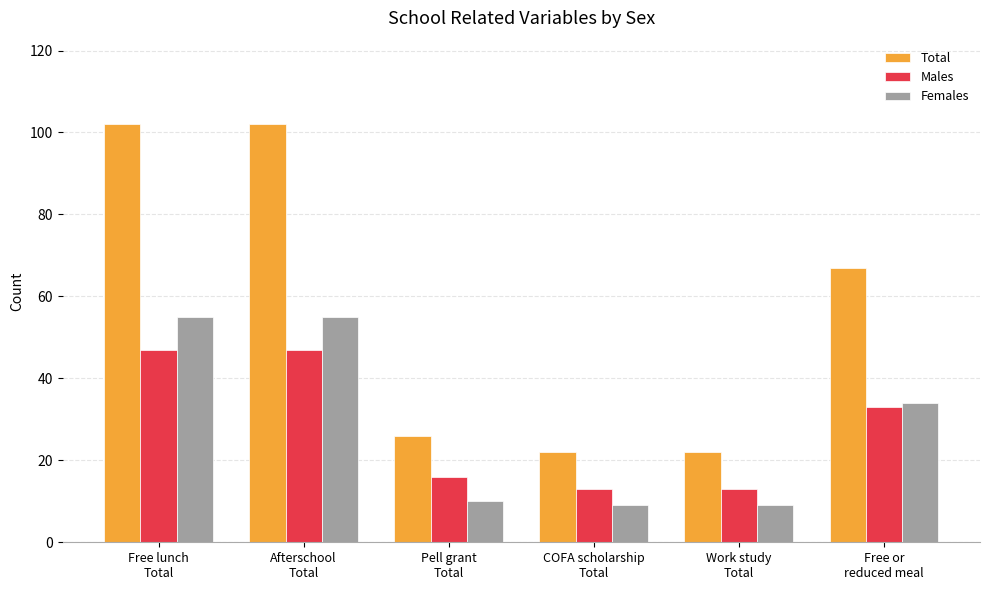

Between Afterschool
Total and Work study
Total, which series saw the biggest shift?

Total